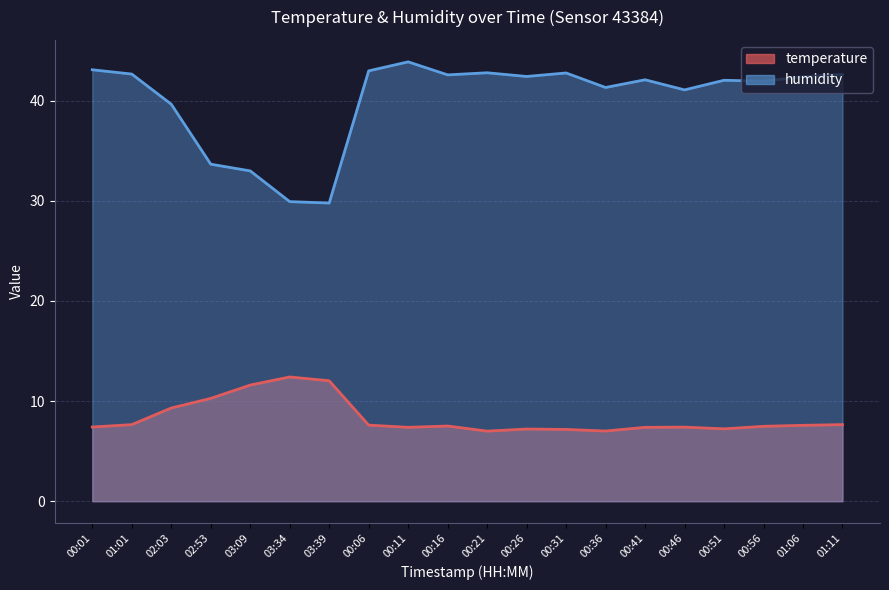

How many lines are shown in the chart?

2